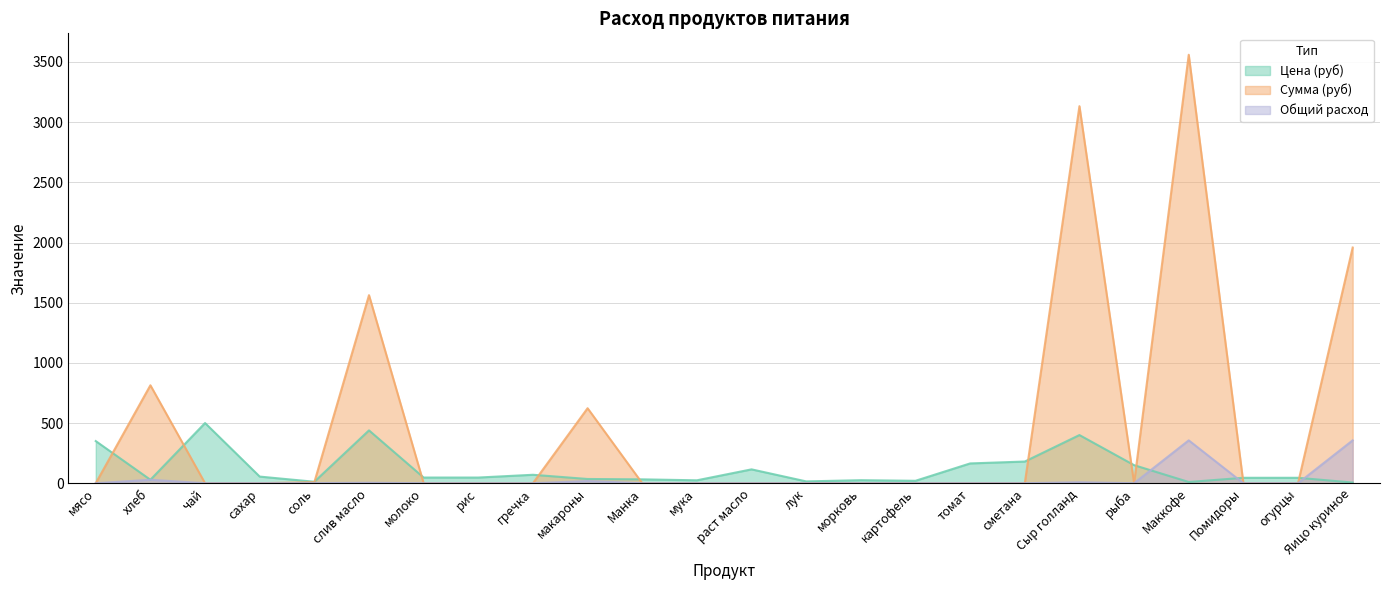

Where do Цена (руб) and Сумма (руб) first cross each other?

мясо and хлеб